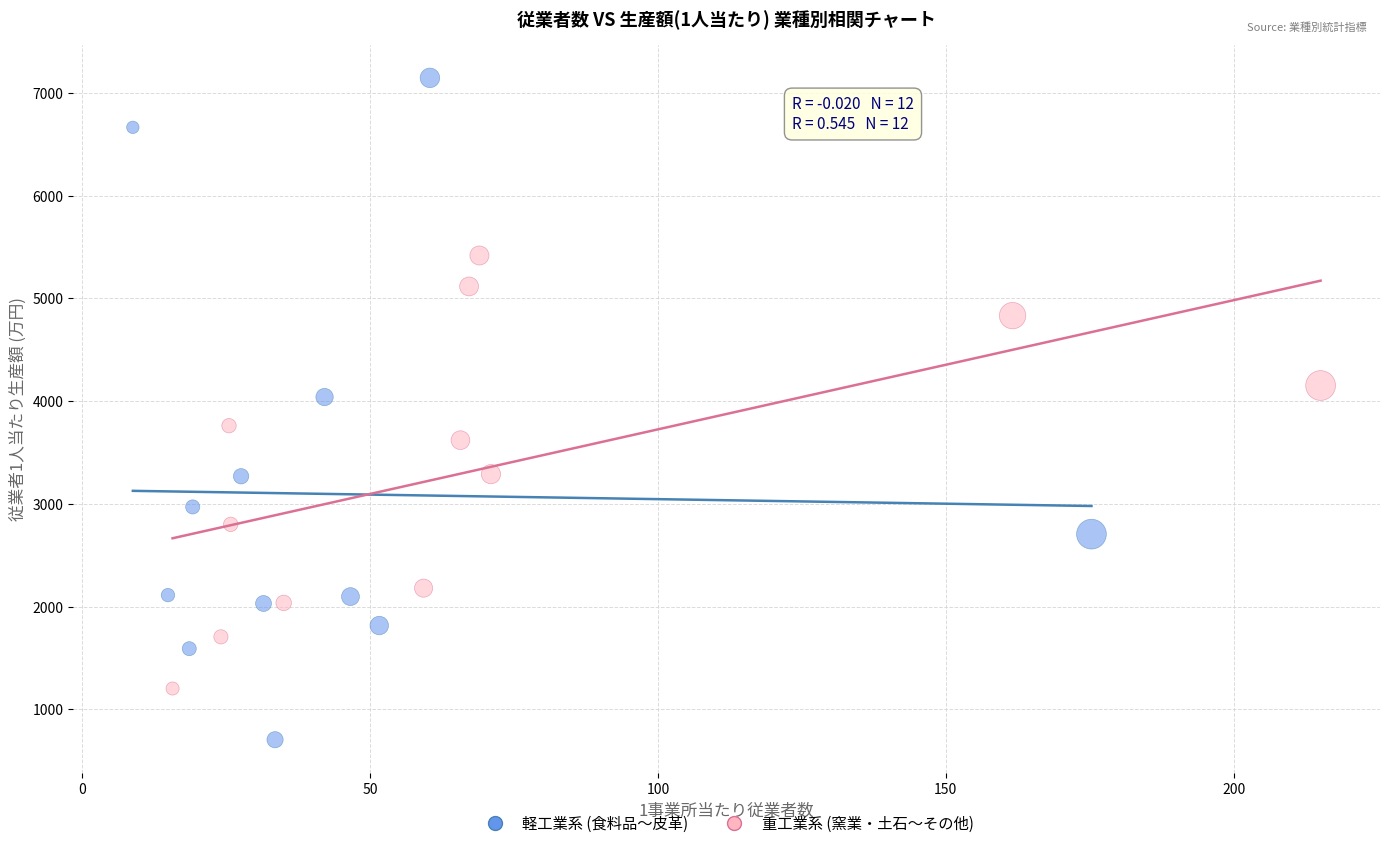

Which series reaches the minimum Y coordinate?

軽工業系 (食料品〜皮革)